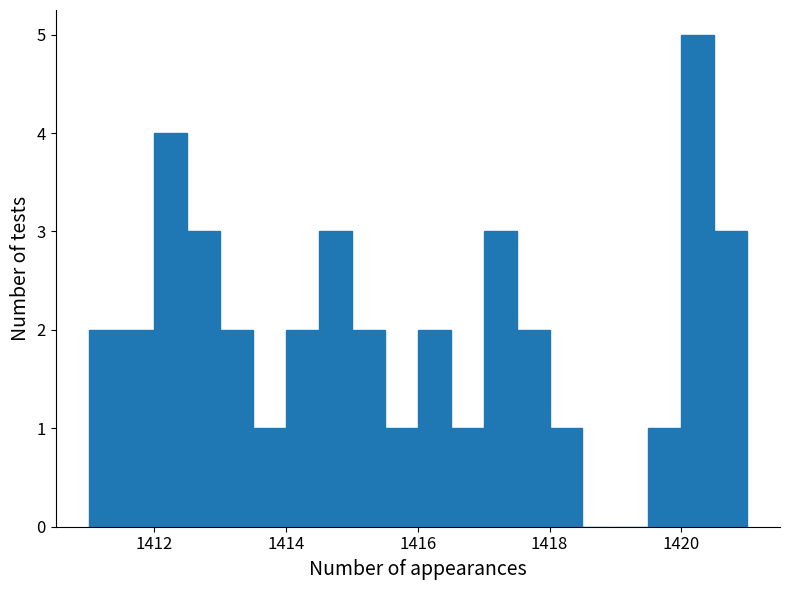

Read against the x-axis, roughly where is the centre of the tallest bar?

1420.2